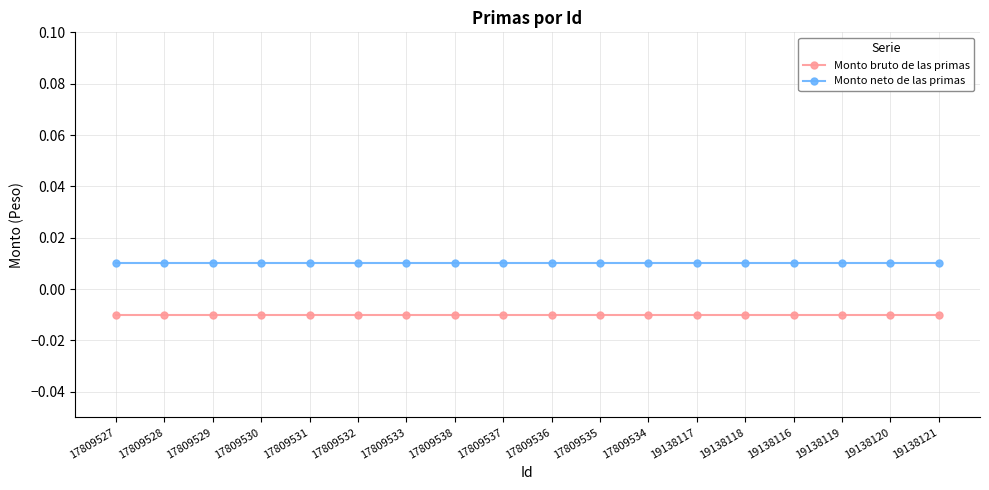

What position from the left is 17809532?

6